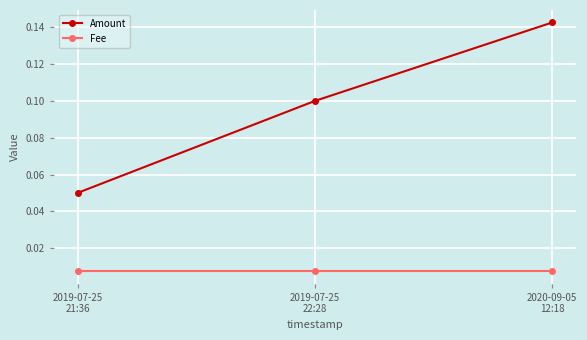

Is it true that Amount equals 0.1 at 2019-07-25
22:28?

True